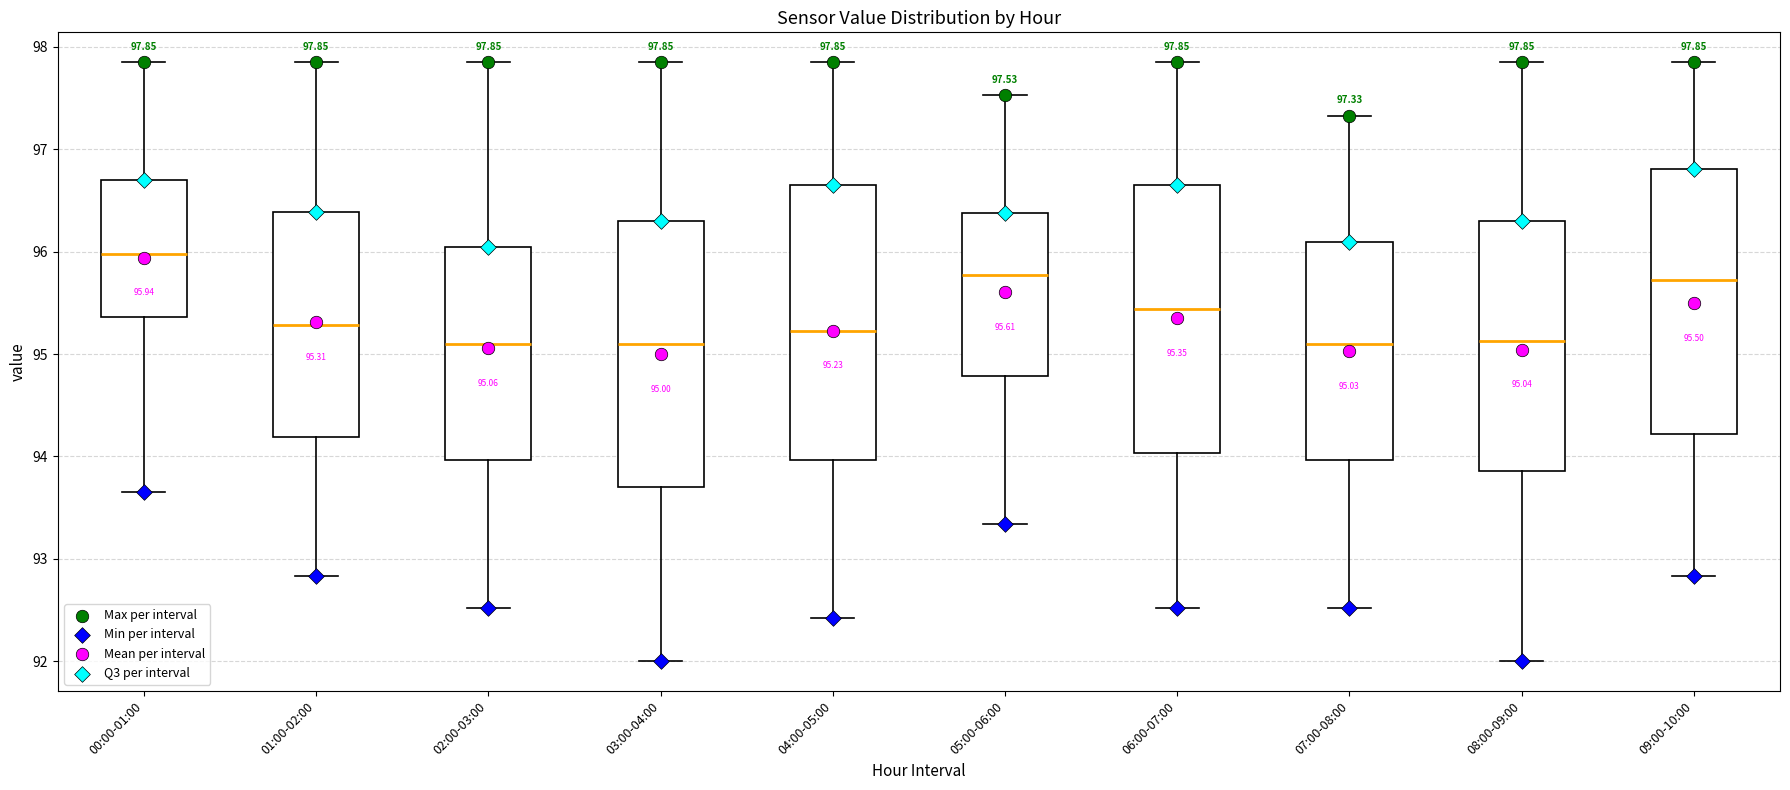

Which box has the highest median line?

00:00-01:00